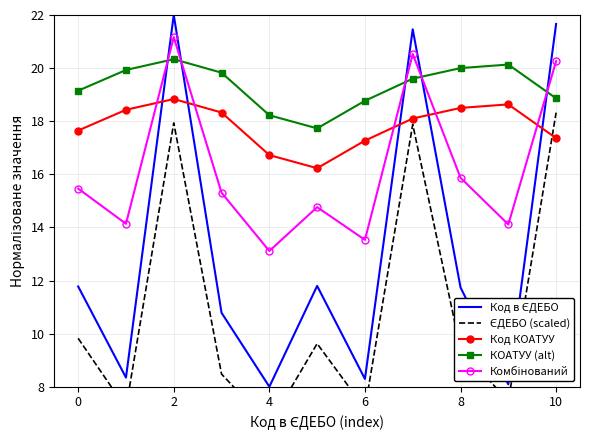

What is the maximum value shown in the chart?

22.0